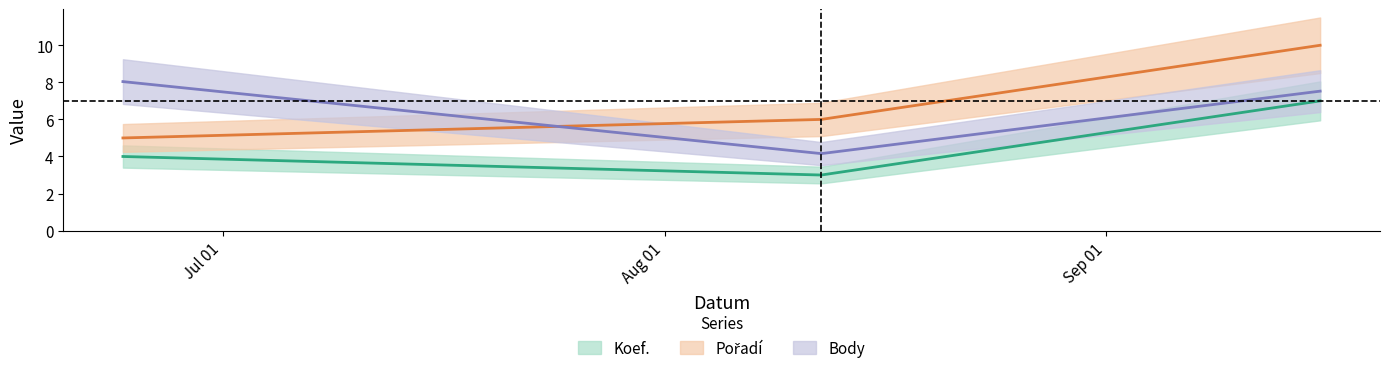

At how many categories does at least one series exceed 7?

2